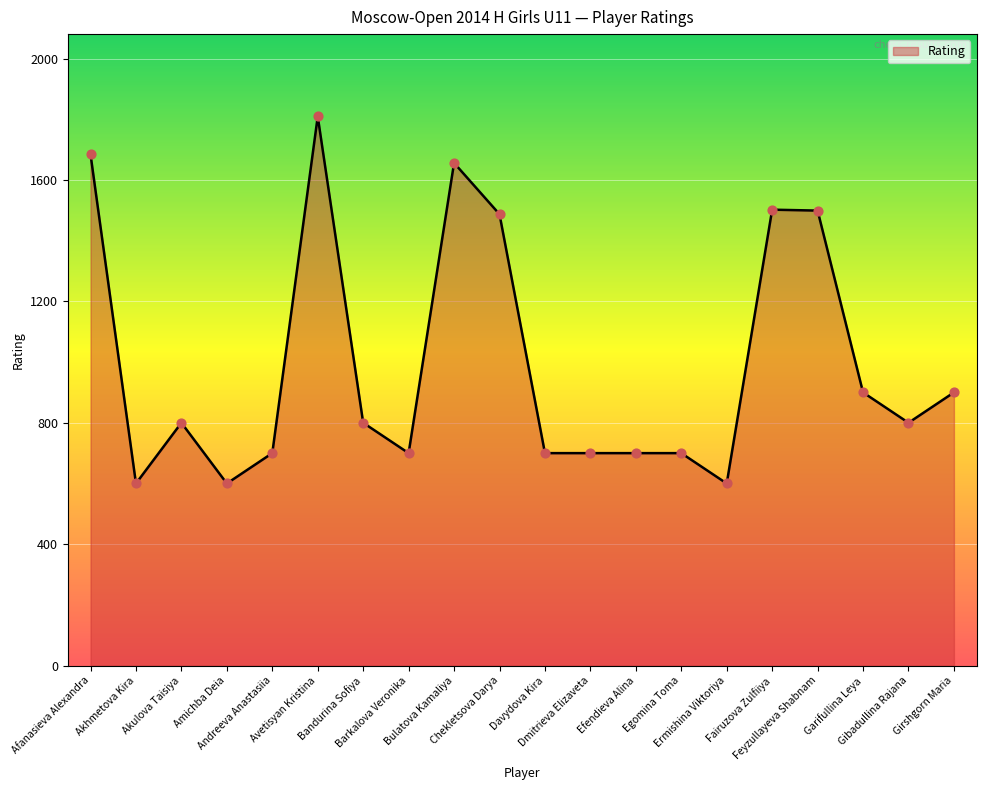

What is the change in value from Akhmetova Kira to Fairuzova Zulfiiya?

+902